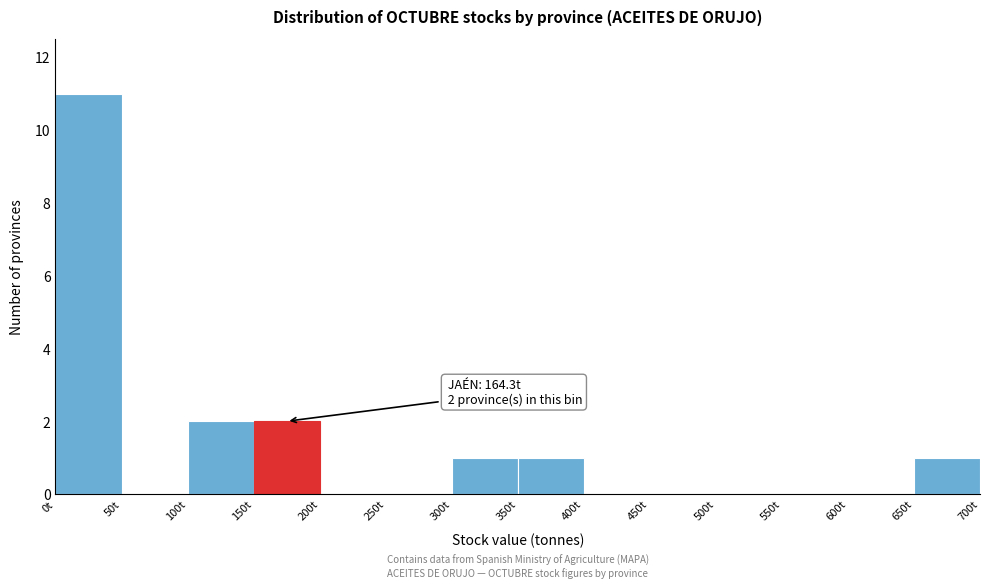

Over which range of the x-axis is the bar tallest?

0 to 50